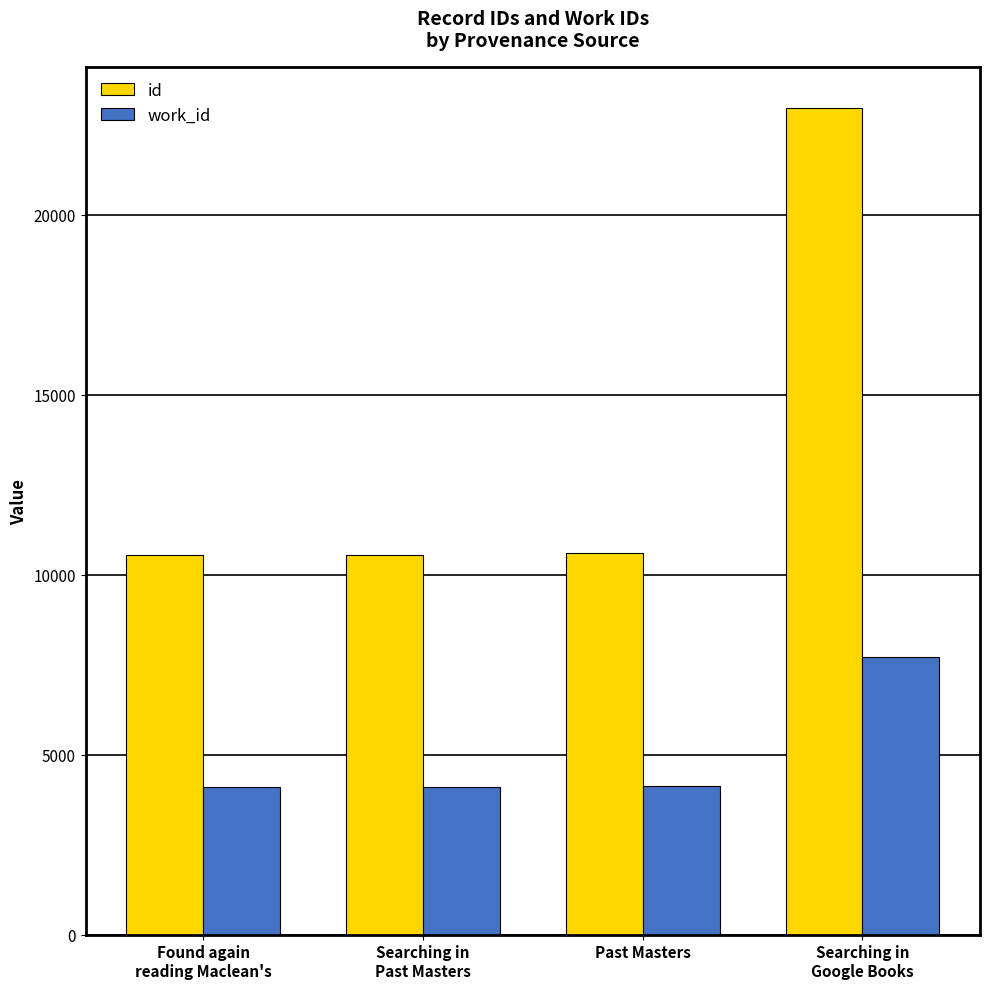

Is it true that work_id equals 1297 at Found again
reading Maclean's?

False